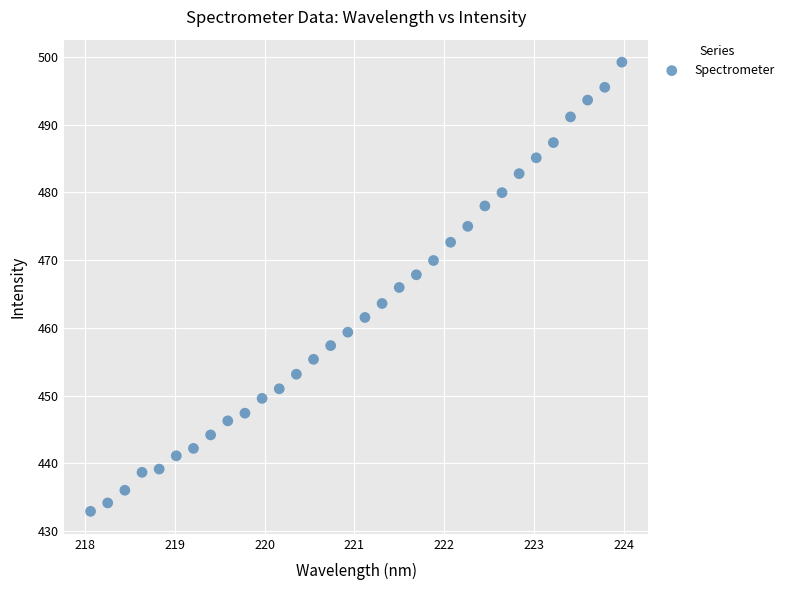

What is the range of Y values (max minus min)?

66.3